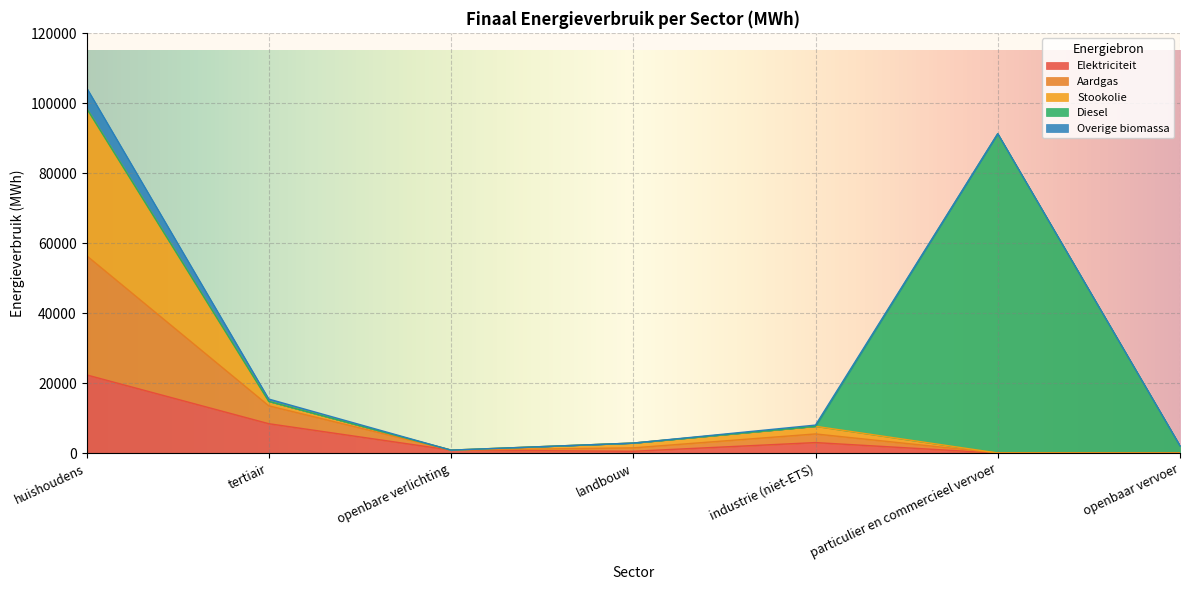

How many interior local peaks does the Overige biomassa series have?

1